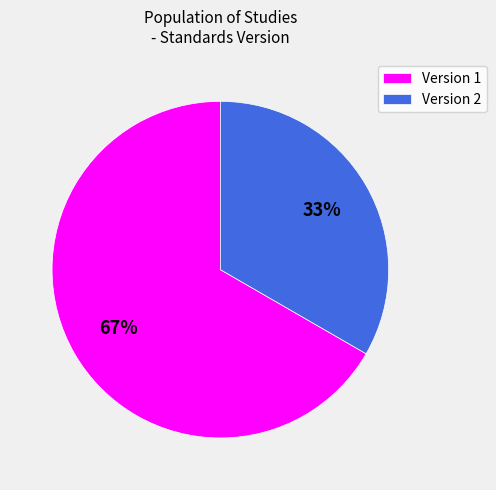

What is the largest slice in the pie chart?

Version 1